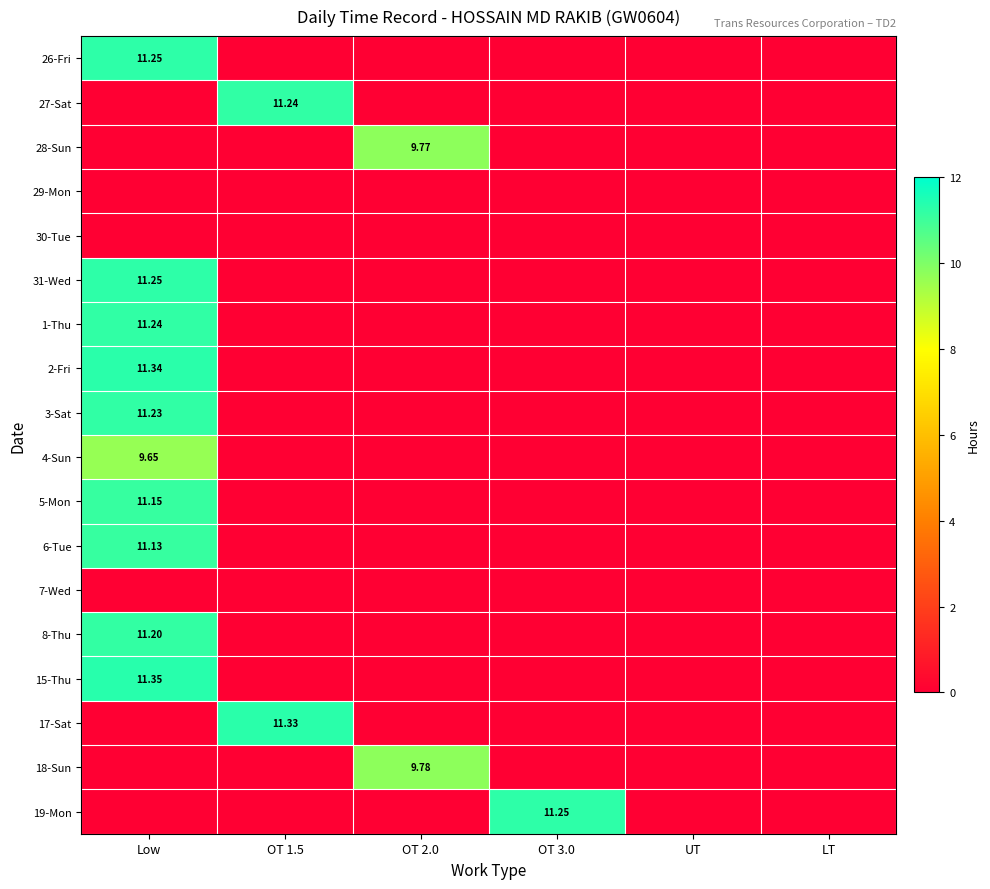

Is the value of 29-Mon at OT 3.0 greater than the value of 4-Sun at Low?

No